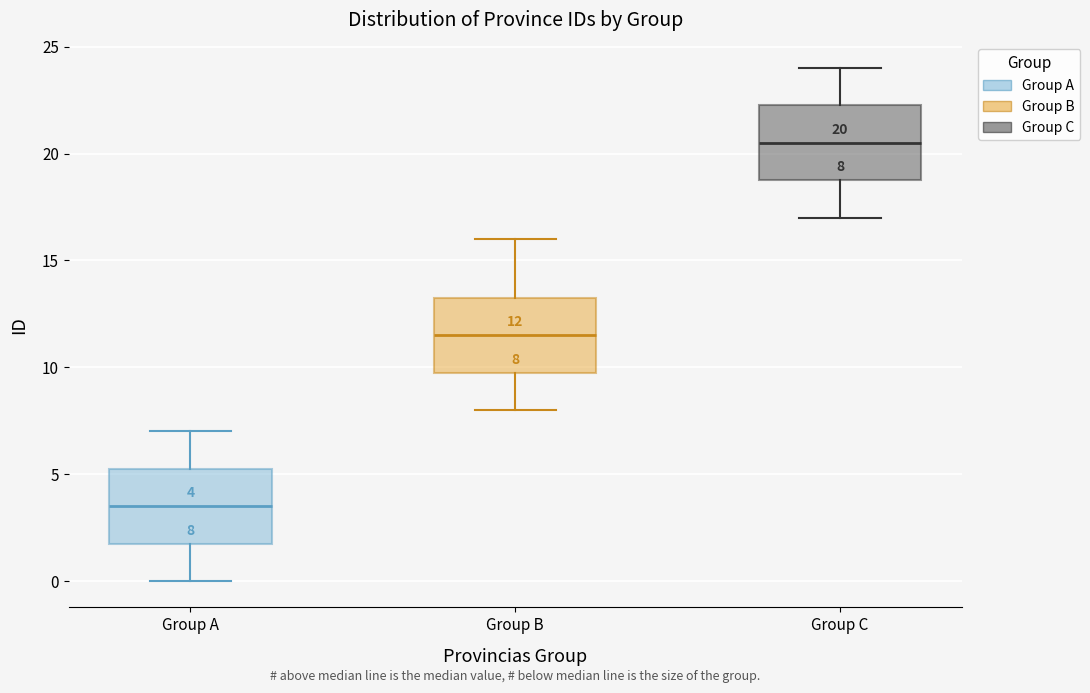

Which box has the lowest median line?

Group A